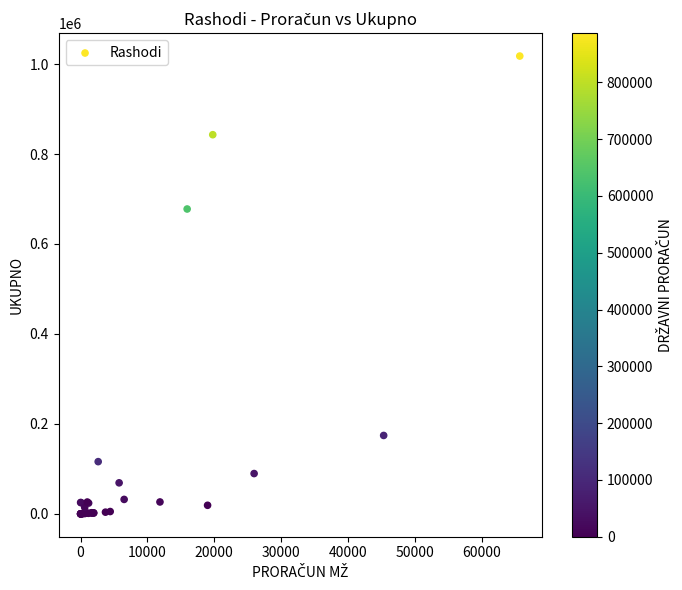

What Y value in the scatter plot is closest to 508946?

677802.5